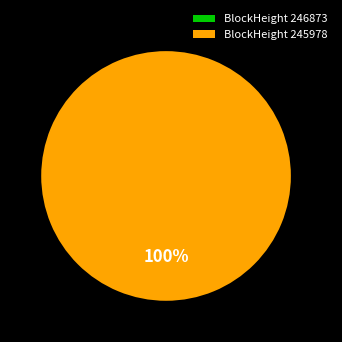

Which category has the smallest portion of the pie?

246873